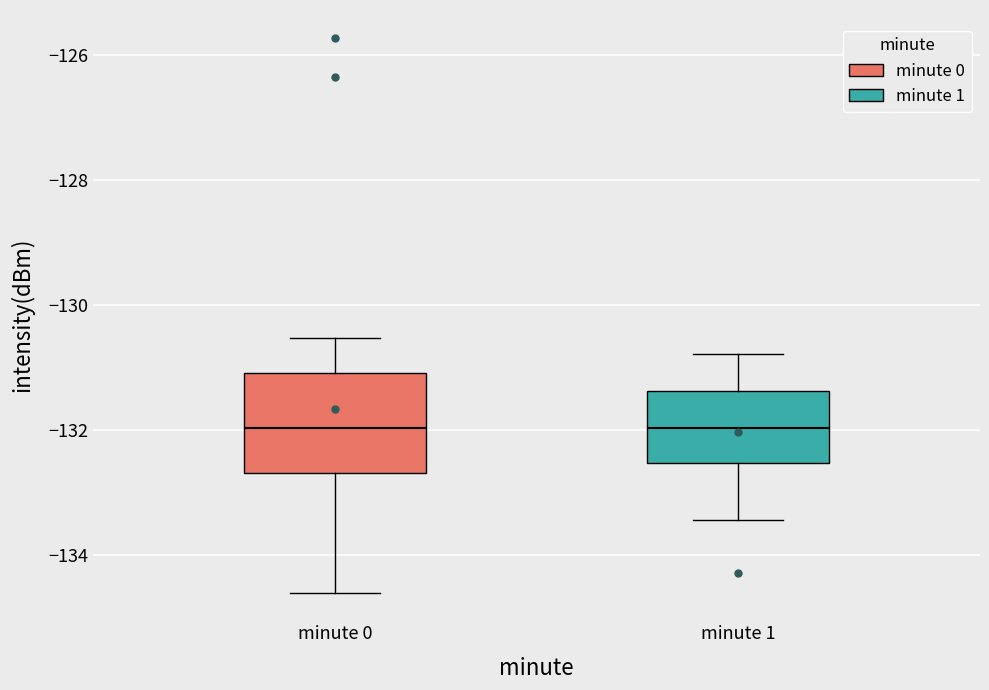

Comparing the boxes themselves (not the whiskers), which one is the tallest?

minute 0